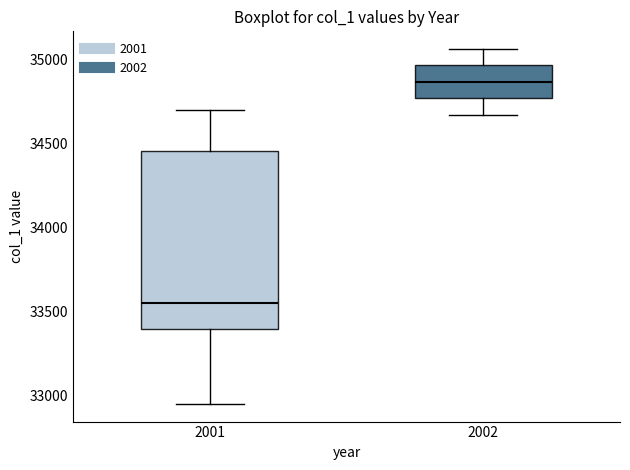

Which box is the tallest, from its lower edge to its upper edge?

2001